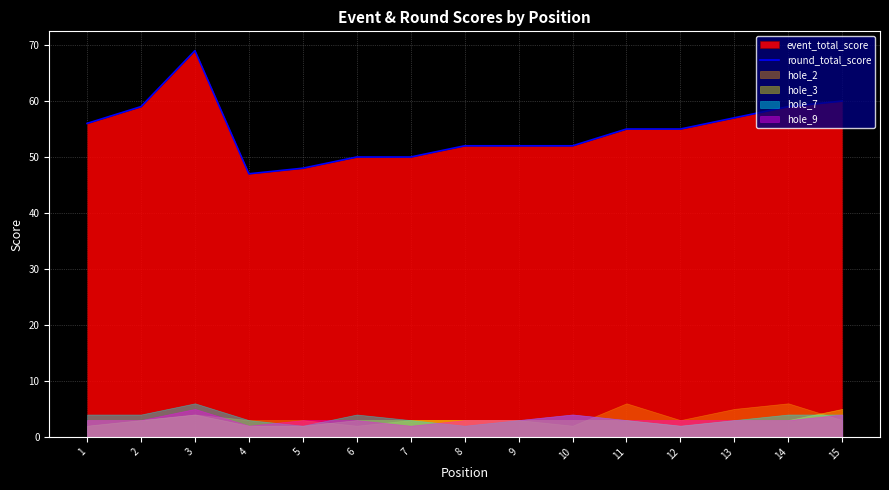

Reading left to right, what are all the values shown in this chart?

56	59	69	47	48	50	50	52	52	52	55	55	57	59	60